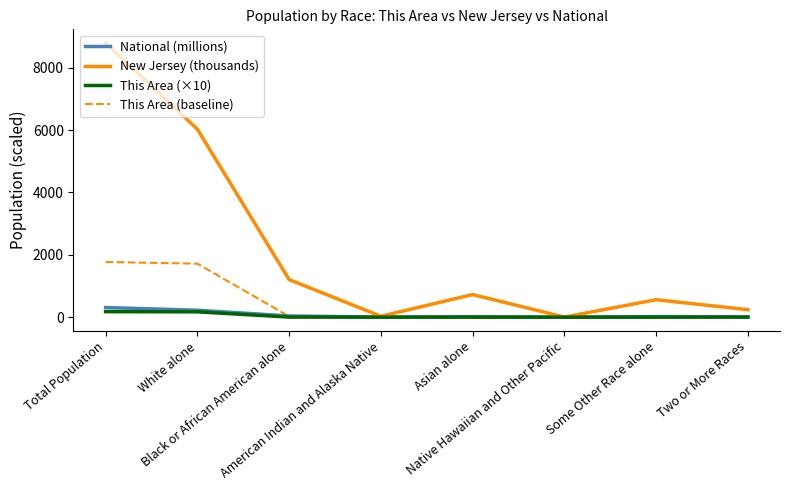

The National (millions) series shows 12.5 at Two or More Races. True or false?

False